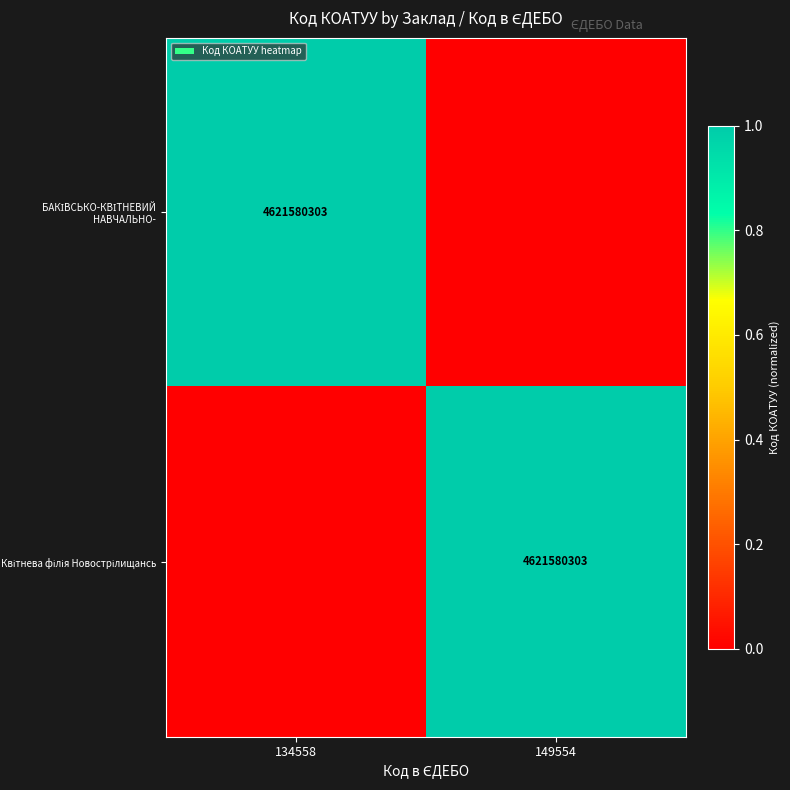

Which category has the lowest value in the Квітнева філія Новострілищансь series?

134558